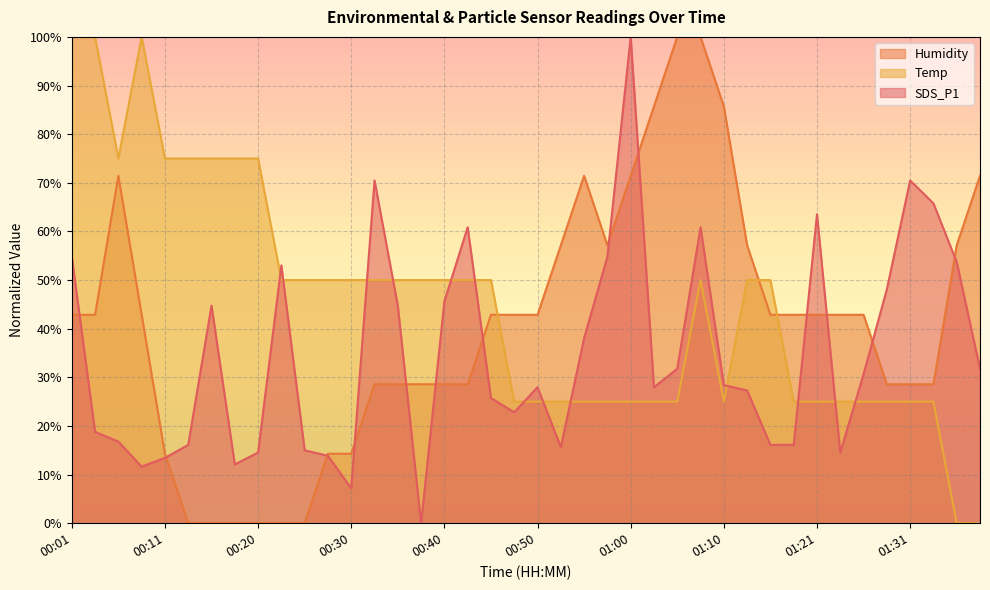

Where is the first local minimum for Humidity?

00:57